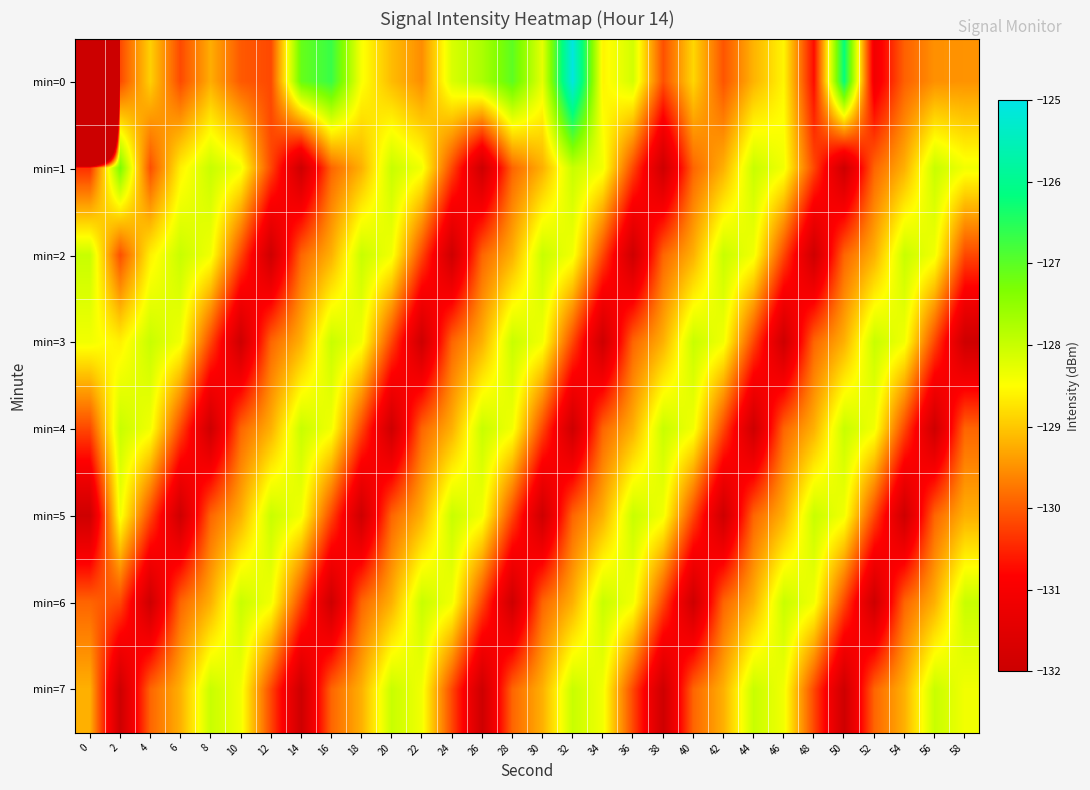

Which has a higher value, 52 or 16?

16